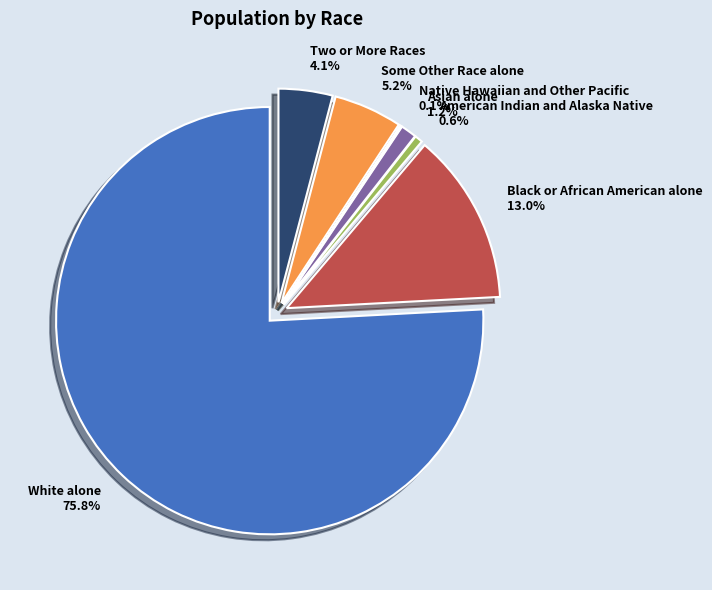

What is the smallest slice in the pie chart?

Native Hawaiian and Other Pacific